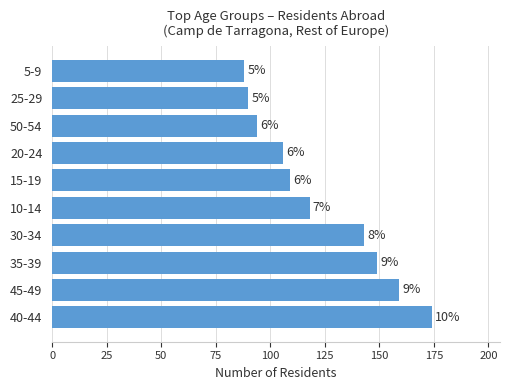

Does the chart contain any negative values?

No